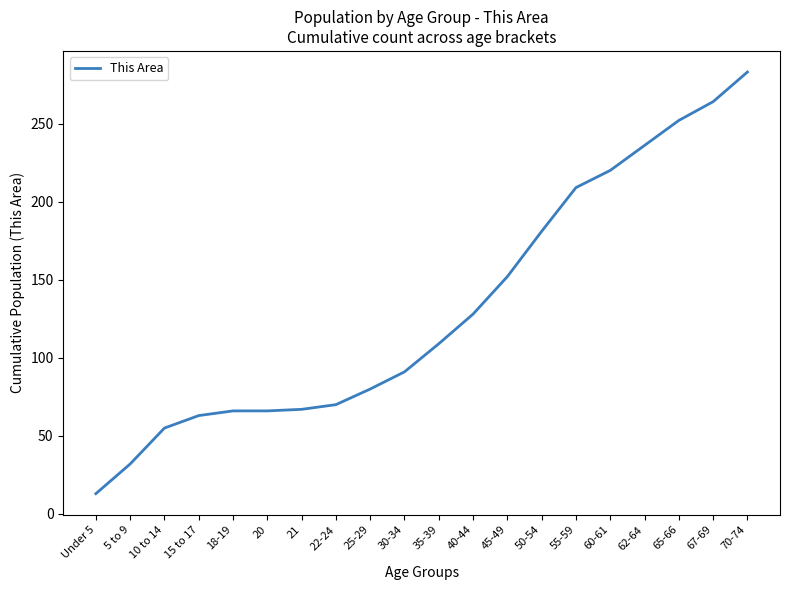

What value does the data have at 40-44, to the nearest 5?

130